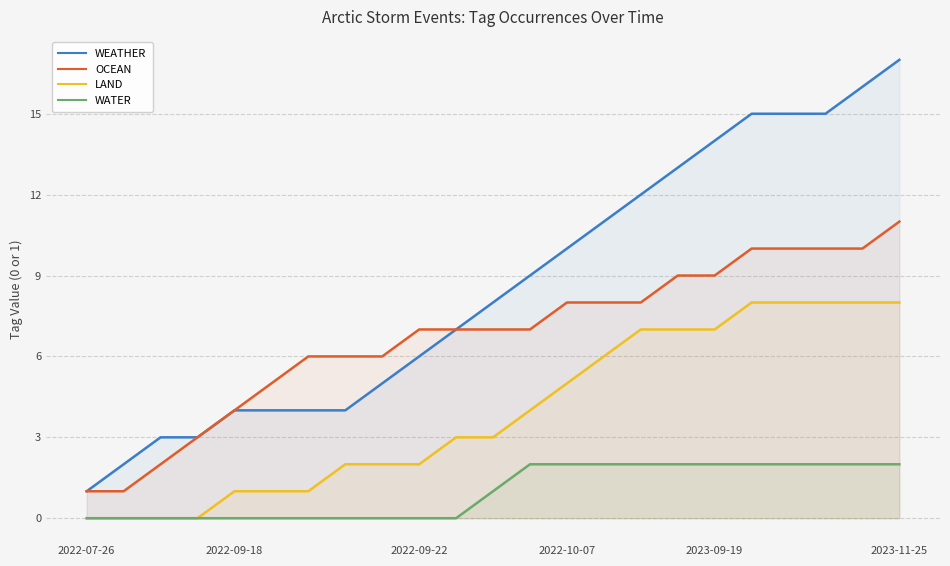

What is the spread (max minus min) of values at 2023-09-19?

12